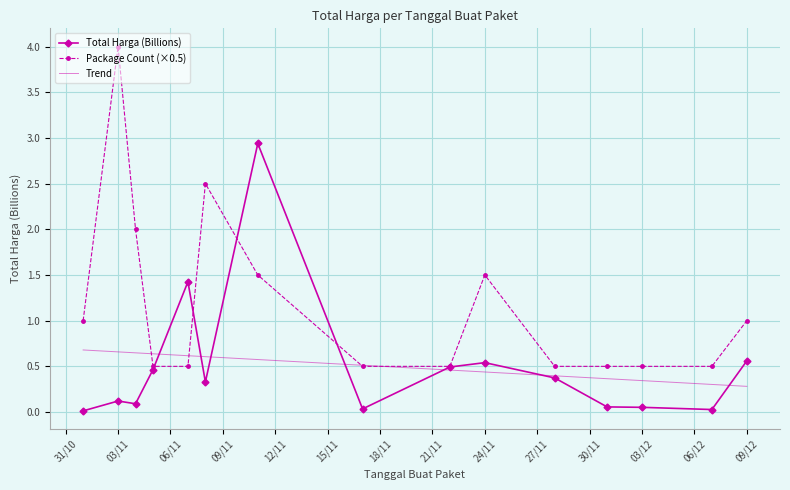

Which series has the largest range (max minus min)?

Package Count (×0.5)